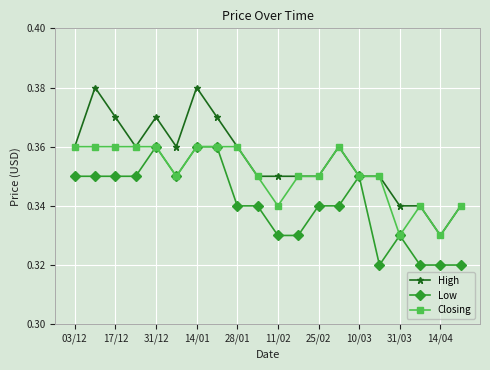

Count the Low values in the range 0 to 1.

20